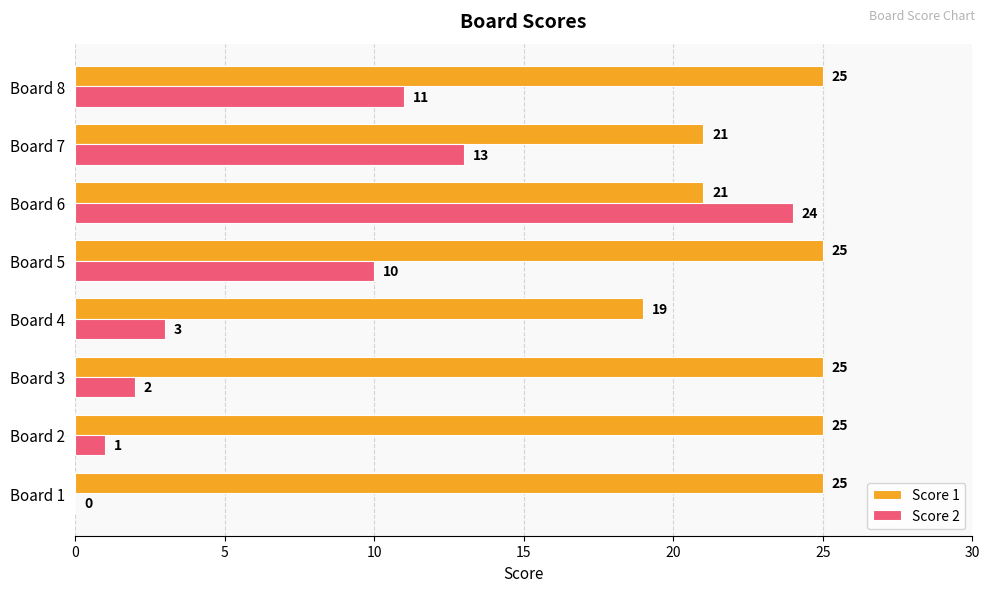

True or false: Score 1 has a value of 25 at Board 5.

True